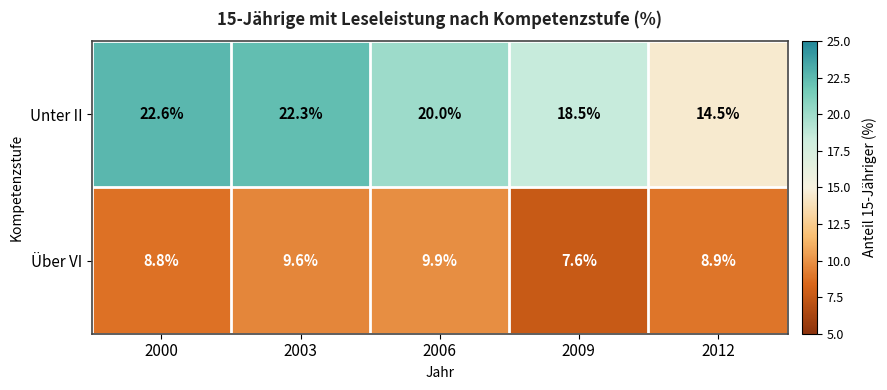

The Unter II series shows 31.2 at 2009. True or false?

False